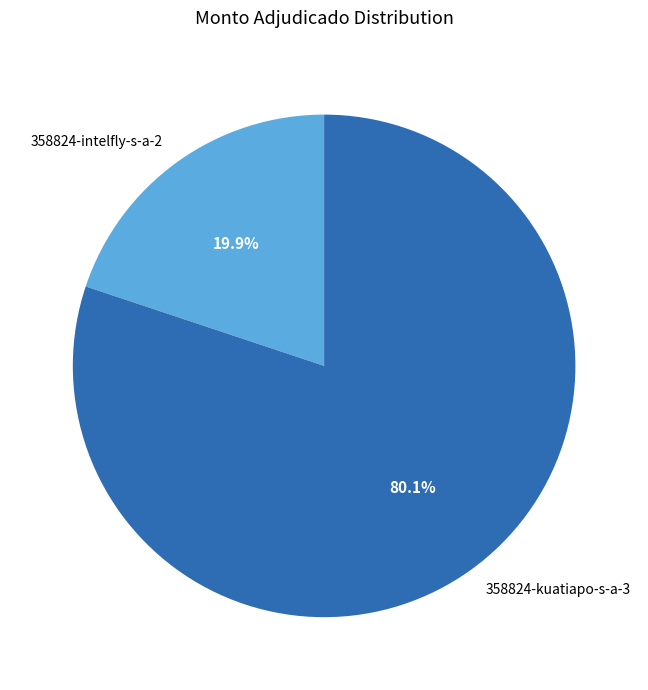

Which has a higher value, 358824-intelfly-s-a-2 or 358824-kuatiapo-s-a-3?

358824-kuatiapo-s-a-3